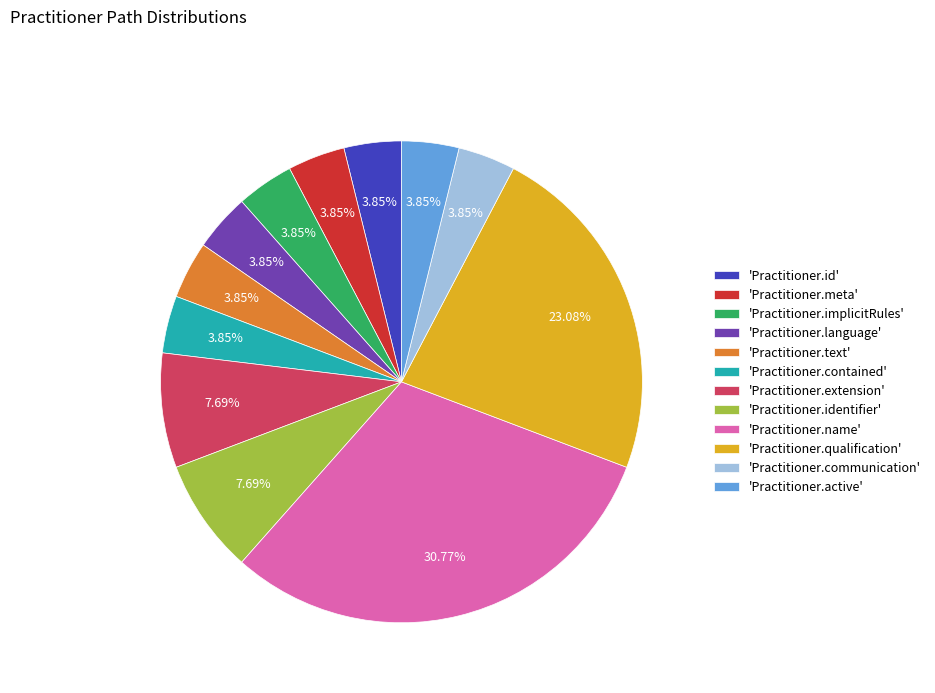

Is 'Practitioner.id' the majority of the pie?

No